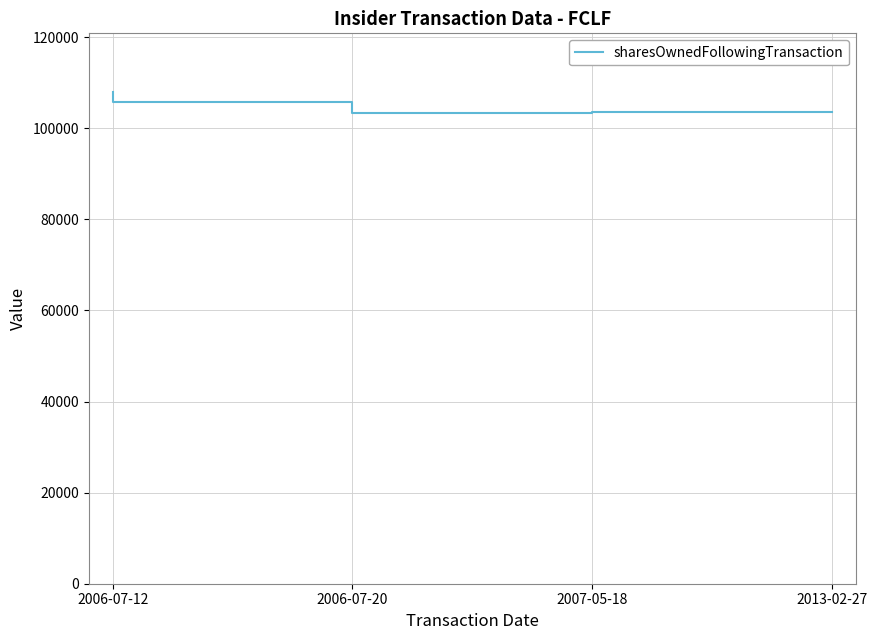

Approximately how many times larger is the value at 2007-05-18 compared to 2013-02-27?

1.0